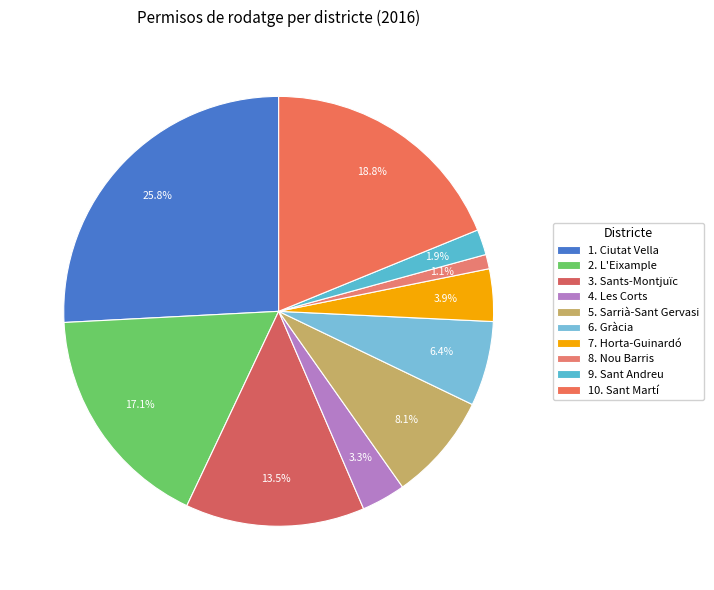

To the nearest percent, what is the average slice percentage?

10%